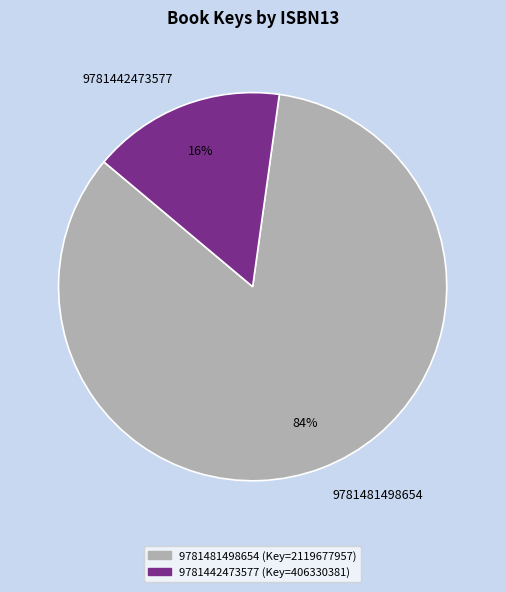

Approximately how many times larger is the value at 9781481498654 compared to 9781442473577?

5.2